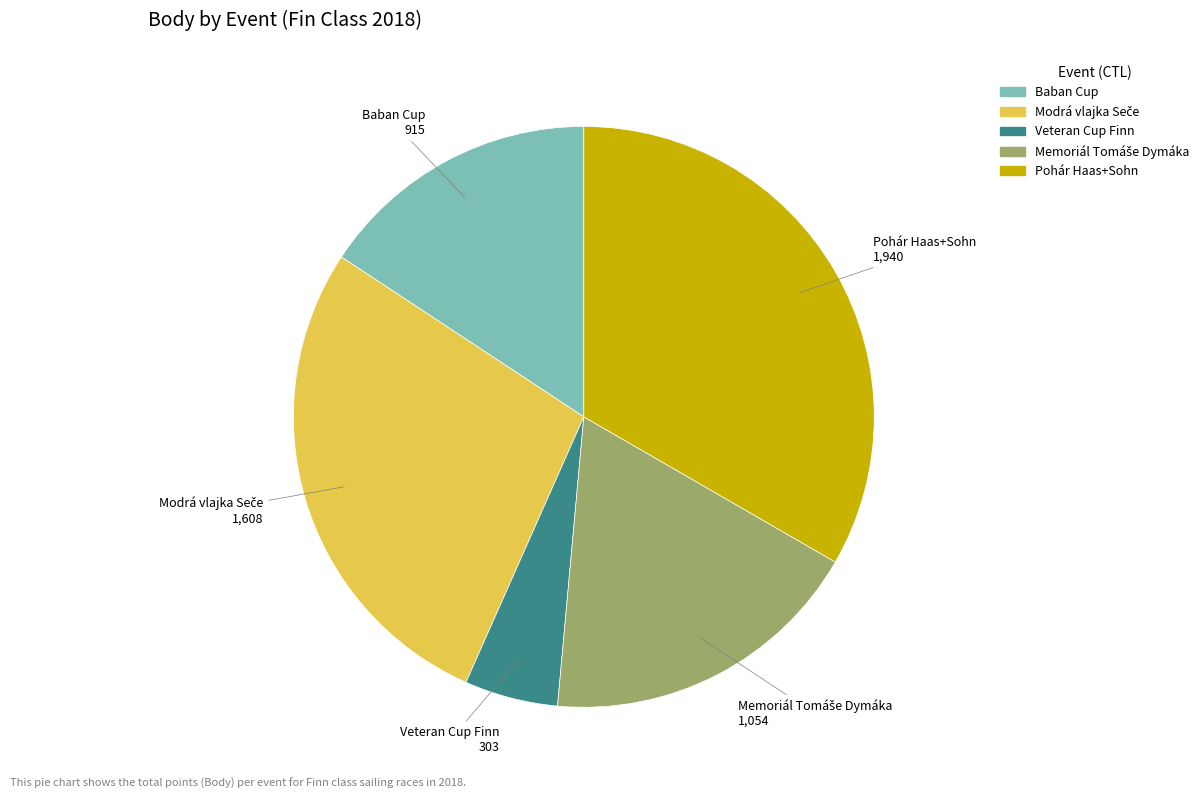

Is there a majority slice in this chart?

No